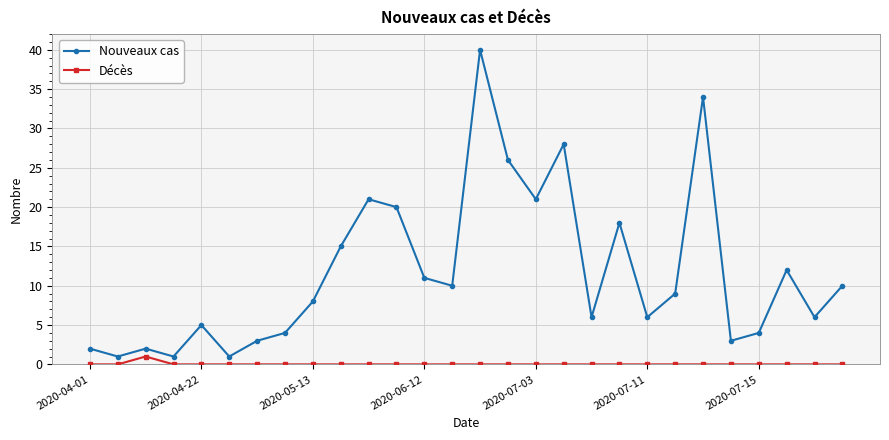

How many lines are shown in the chart?

2